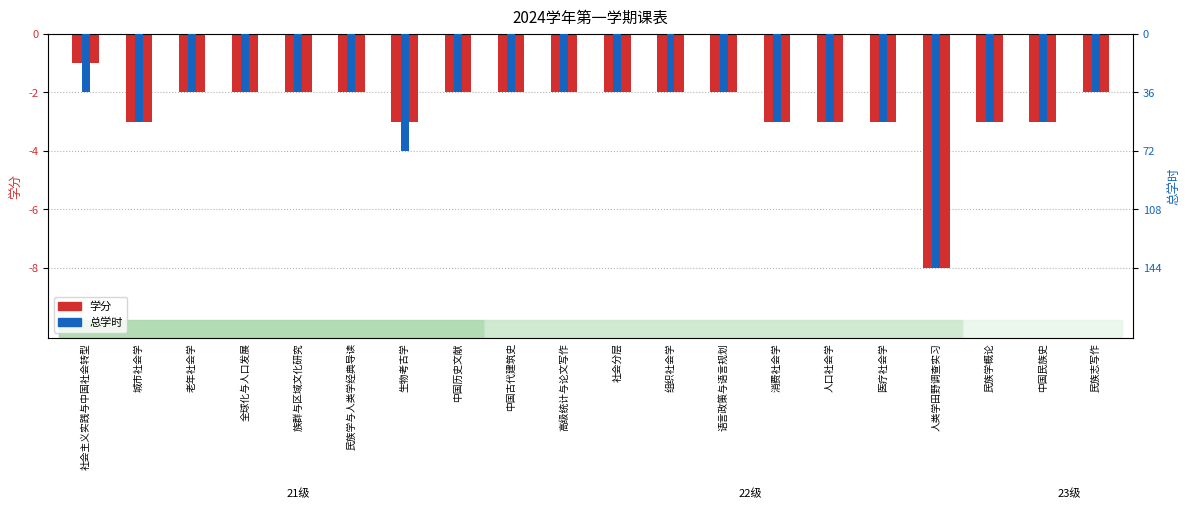

Is it true that 总学时 equals -36 at 社会分层?

True